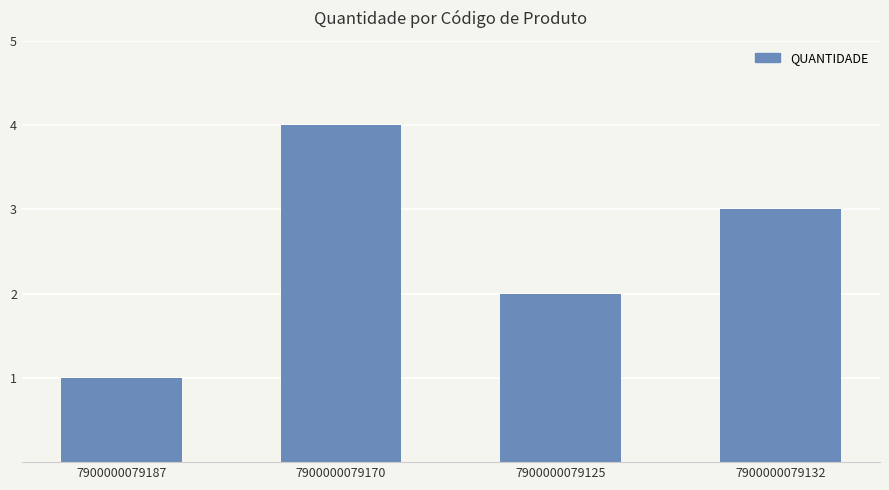

What is the ratio of the value at 7900000079170 to the value at 7900000079132?

1.3